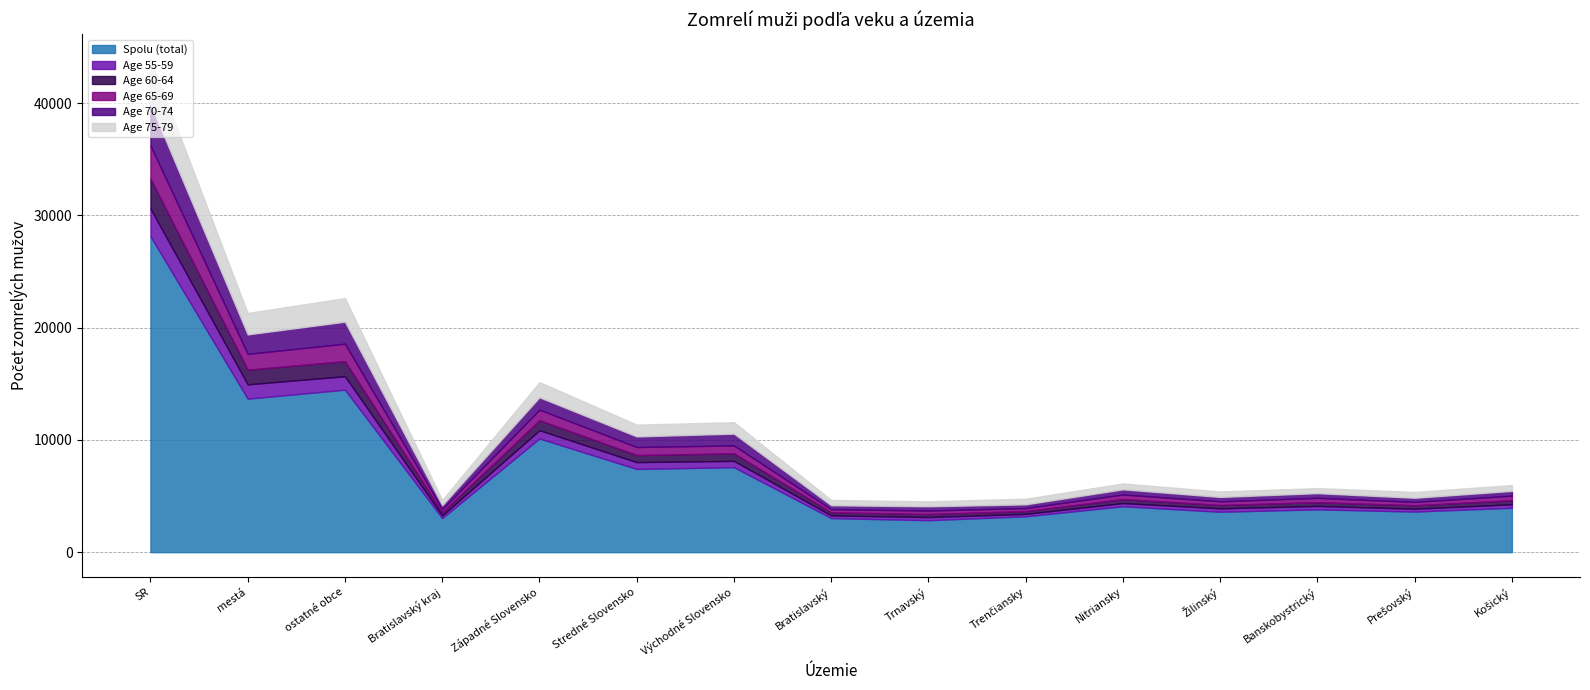

In Spolu (total), how many points are higher than both neighbors (excluding endpoints)?

5